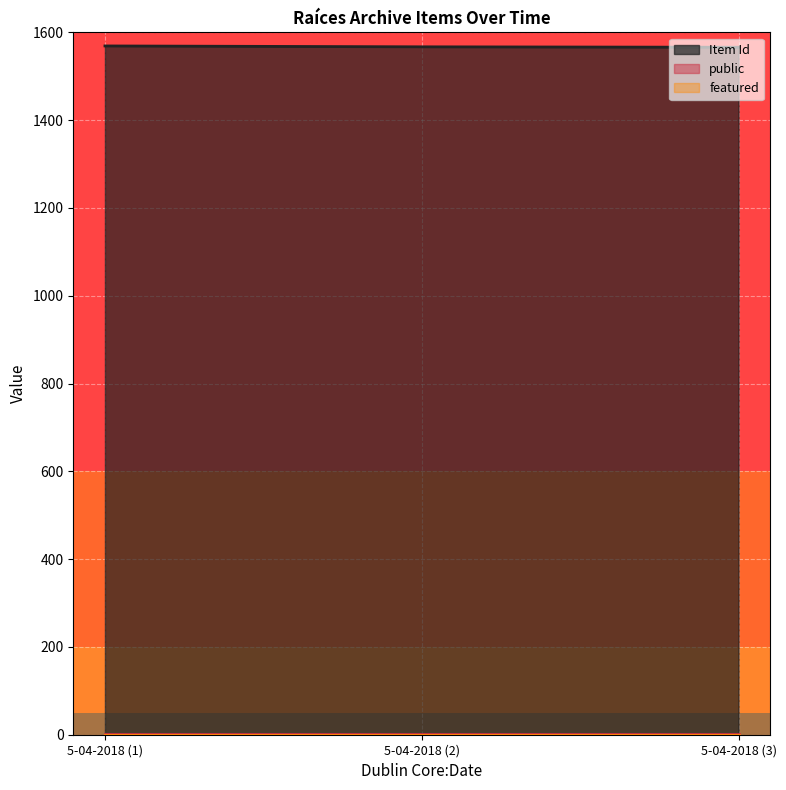

Reading right to left, extract all data points from this chart.

Item Id: 5-04-2018 (3)=1566	5-04-2018 (2)=1567	5-04-2018 (1)=1569
public: 5-04-2018 (3)=1	5-04-2018 (2)=1	5-04-2018 (1)=1
featured: 5-04-2018 (3)=0	5-04-2018 (2)=0	5-04-2018 (1)=0